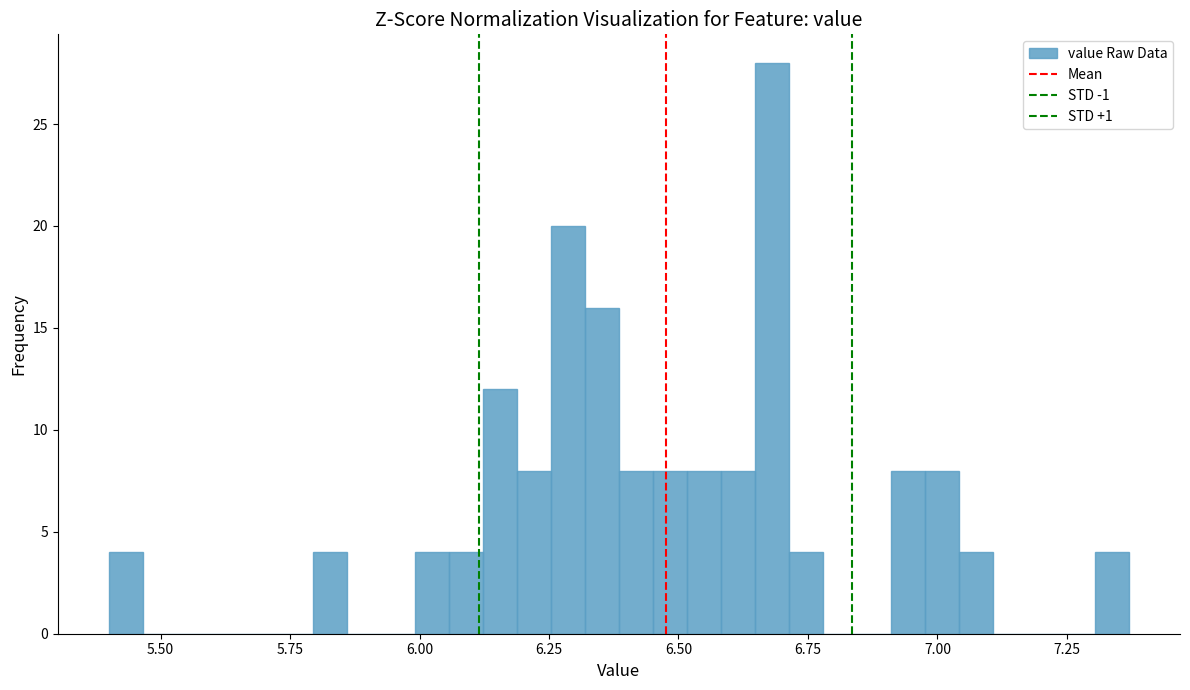

Around what value on the x-axis is the tallest bar? Give the approximate position of its centre, as read against the axis.

6.70